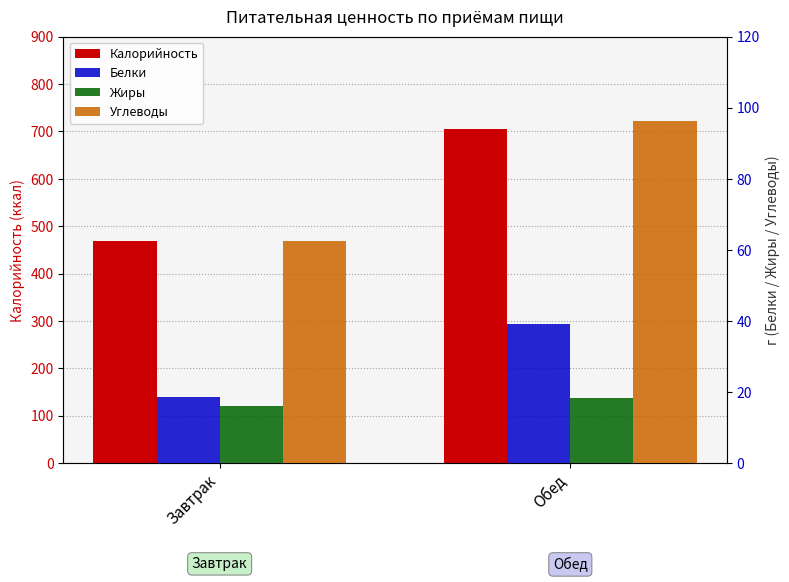

At Завтрак, list the series in order from smallest to largest.

Жиры, Белки, Углеводы, Калорийность